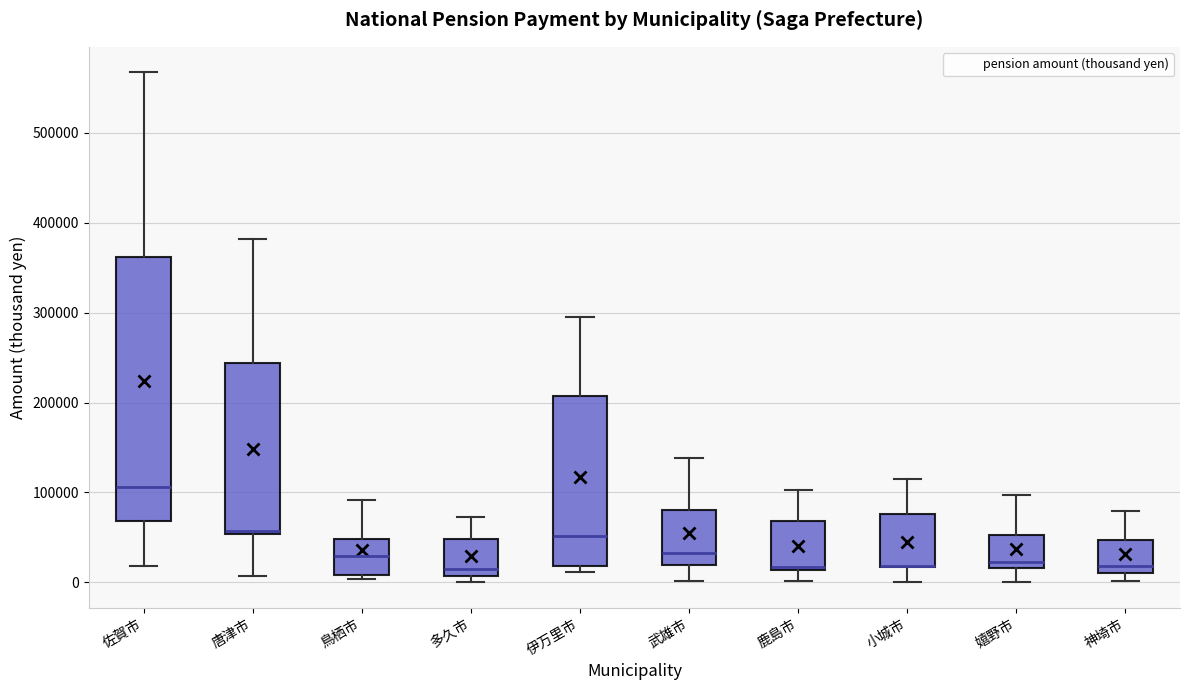

Which box is the tallest, from its lower edge to its upper edge?

佐賀市